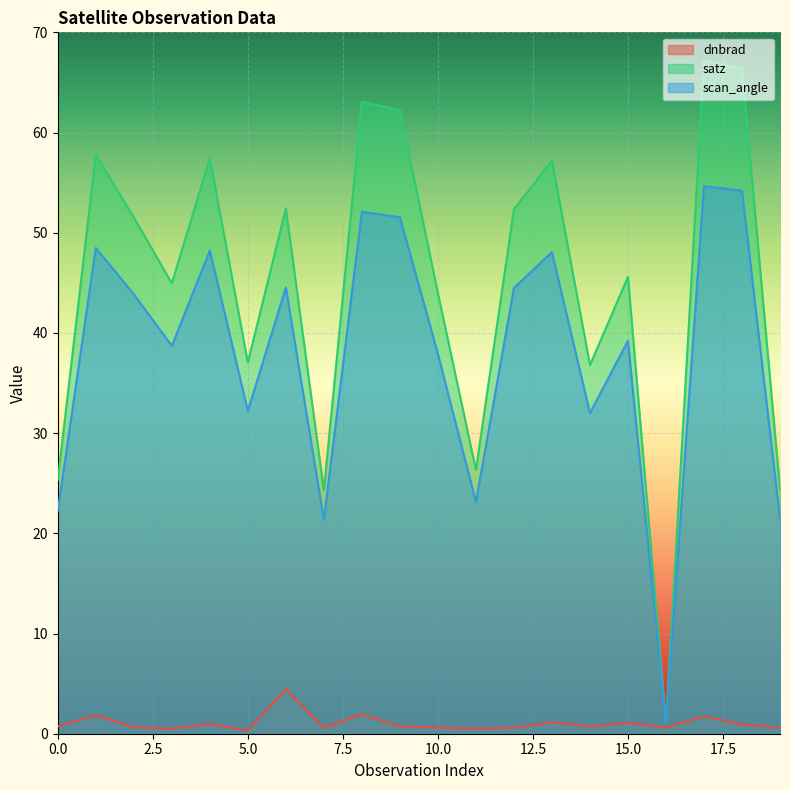

True or false: scan_angle has a value of 15.4 at 13.

False